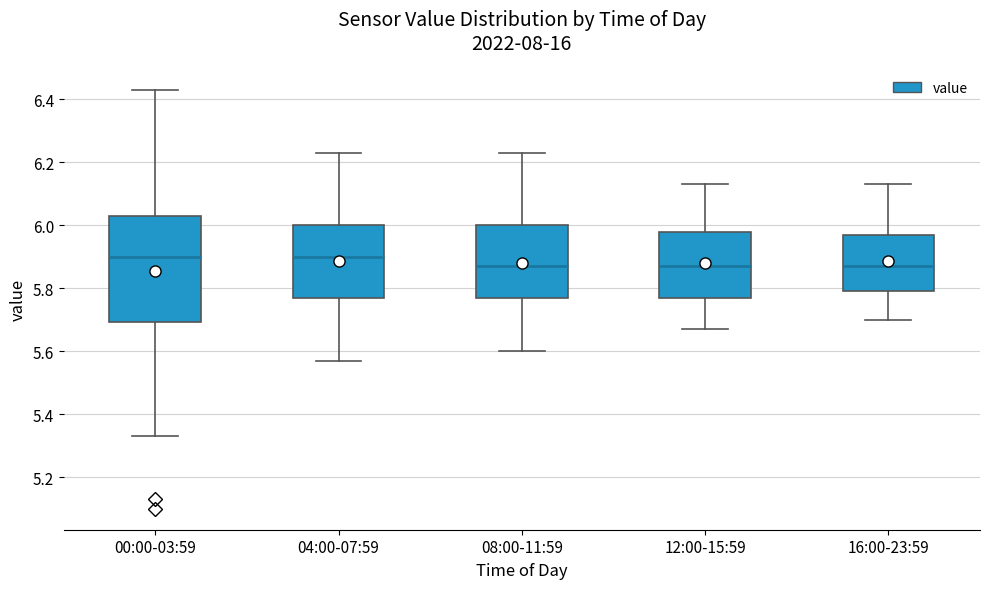

Comparing the boxes themselves (not the whiskers), which one is the tallest?

00:00-03:59